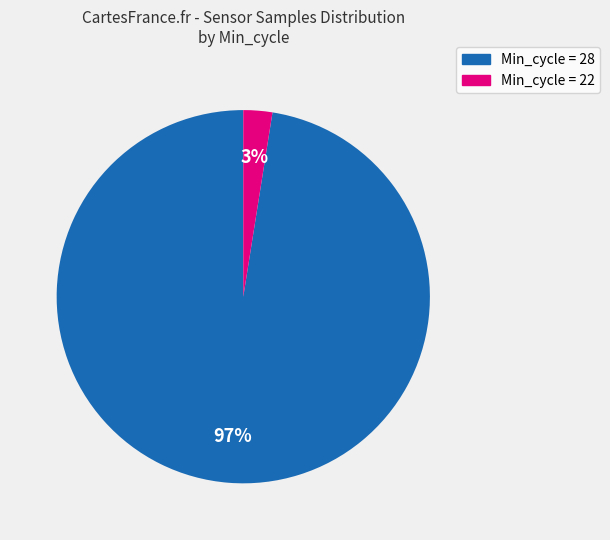

What percentage is the Min_cycle = 28 slice, to the nearest percent?

97%